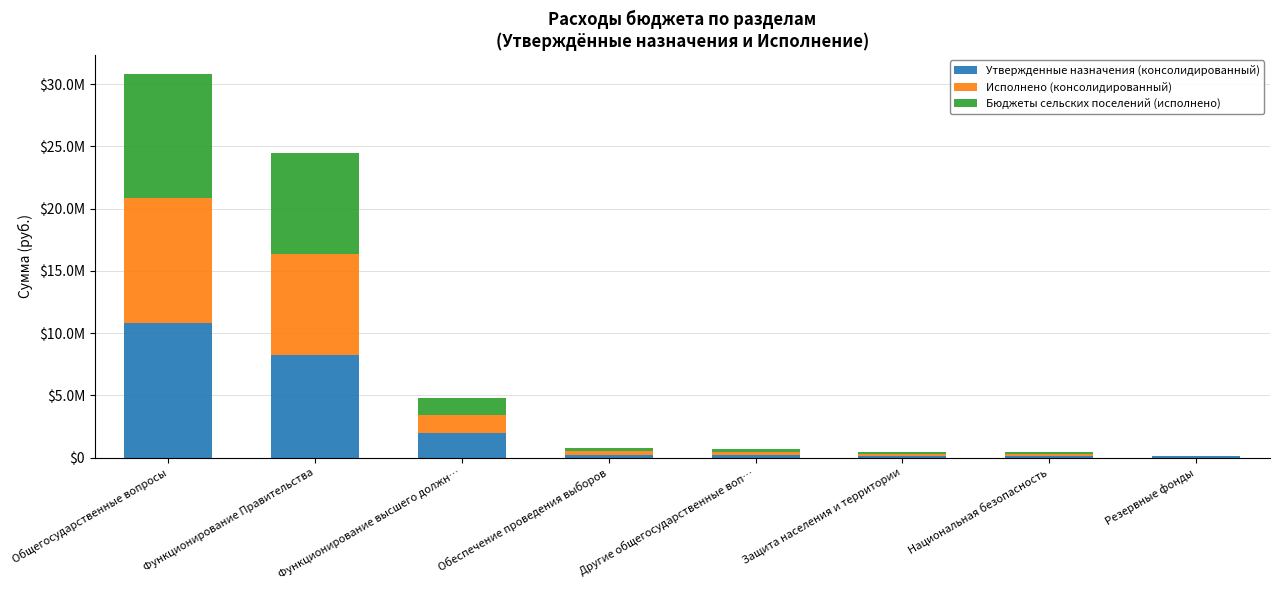

The value of Утвержденные назначения (консолидированный) at Национальная безопасность is 44979.4. True or false?

False